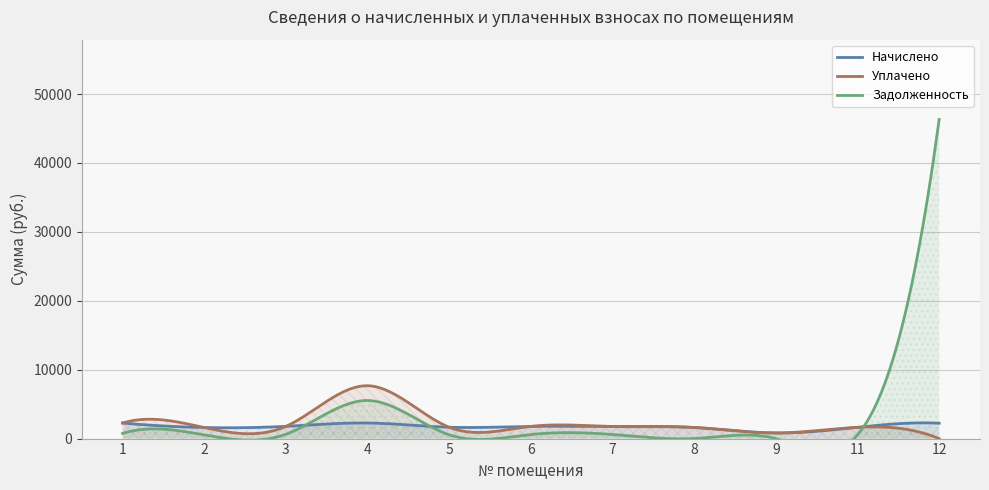

What is the difference between the Начислено values at 8 and 2?

11.0